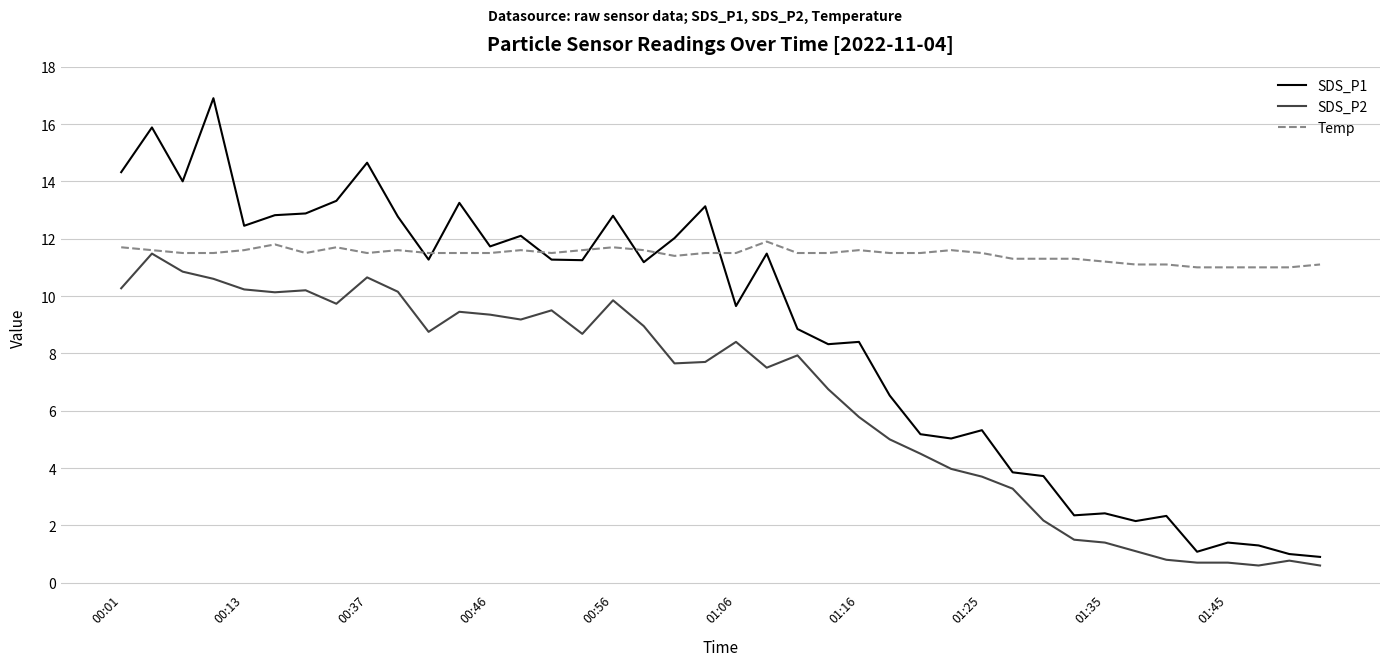

What is the maximum value shown in the chart?

16.9